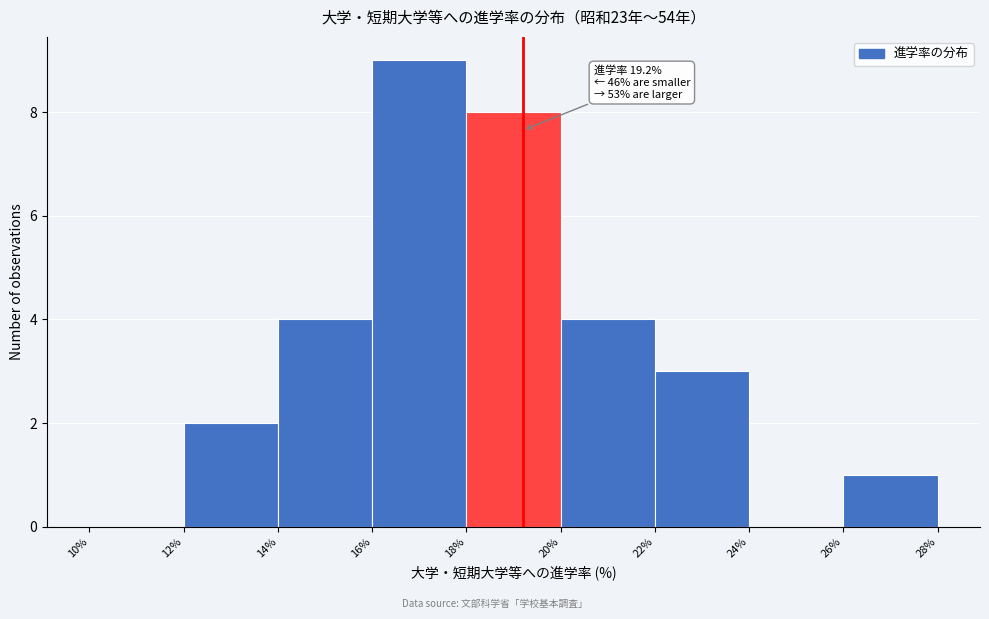

Over which range of the x-axis is the bar tallest?

16% to 18%